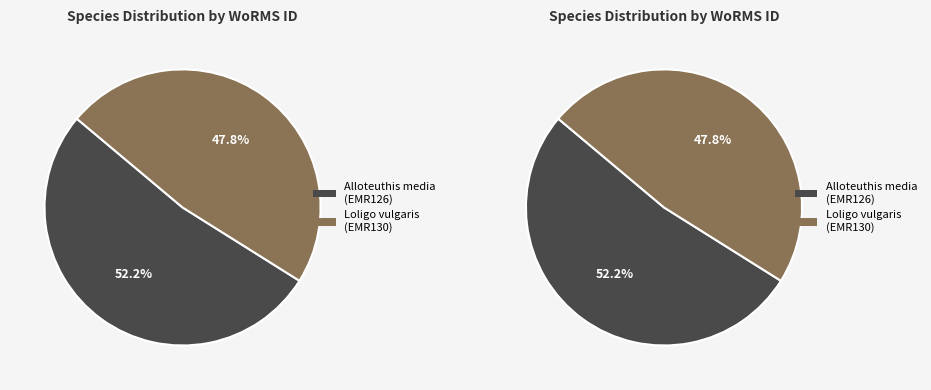

What is the majority slice?

Alloteuthis media
(EMR126)